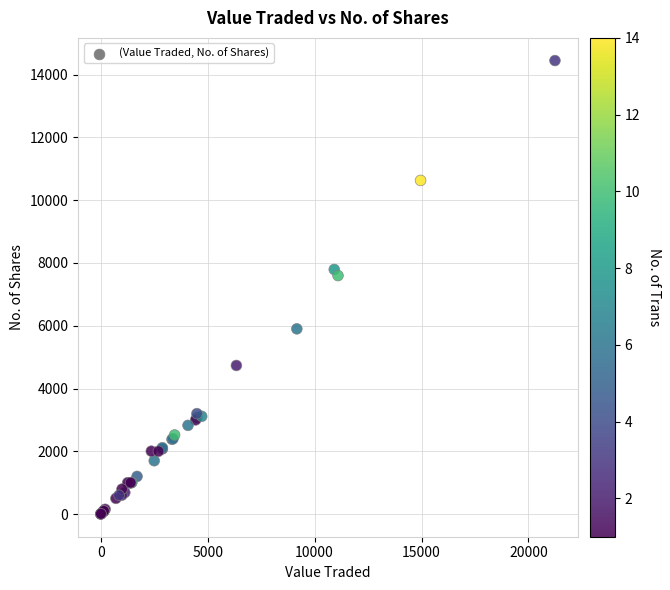

What Y value in the scatter plot is closest to 7223?

7597